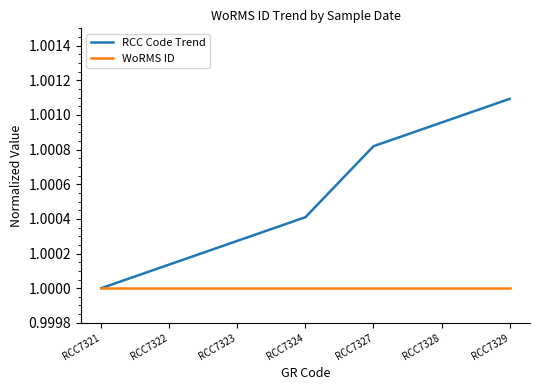

At which label does RCC Code Trend reach its peak?

RCC7329